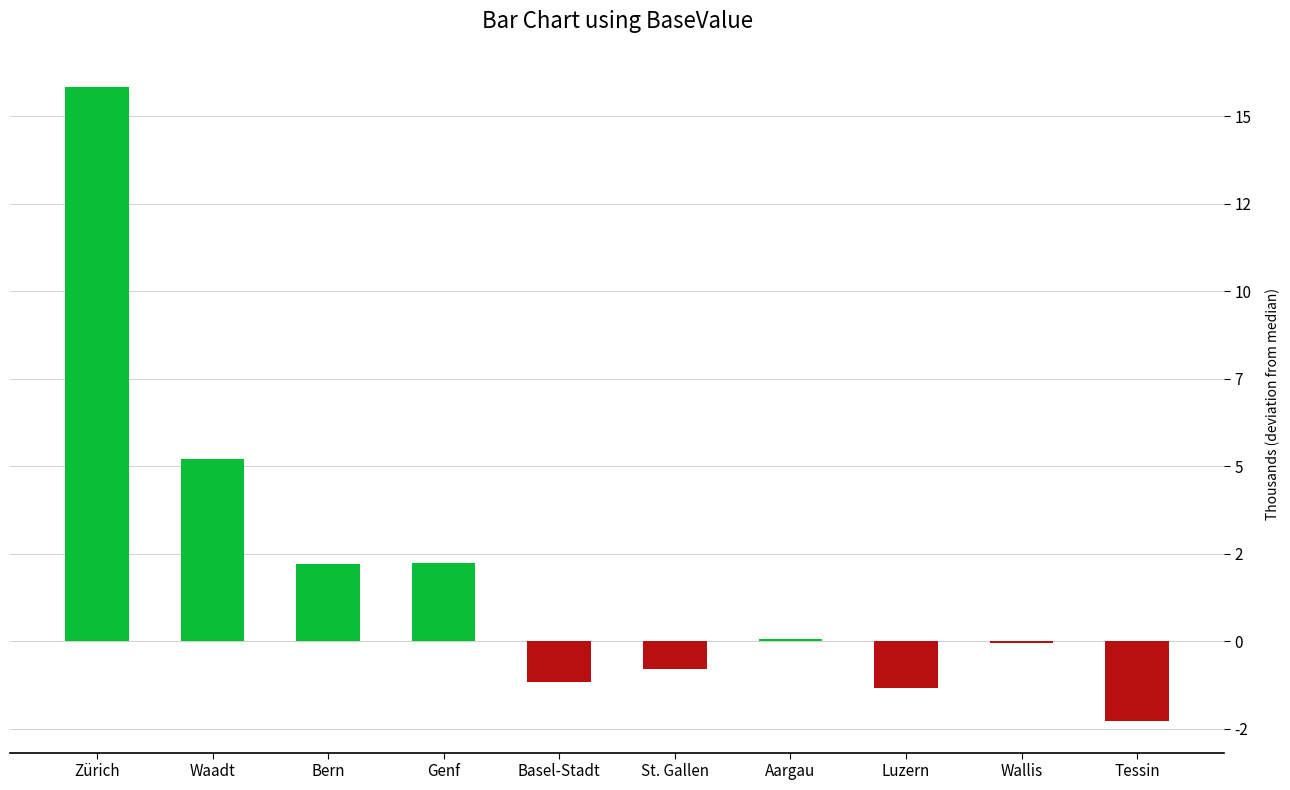

Reading left to right, extract all data points from this chart.

15815.5	5193.5	2202.5	2218.5	-1162.5	-782.5	61.5	-1336.5	-61.5	-2277.5